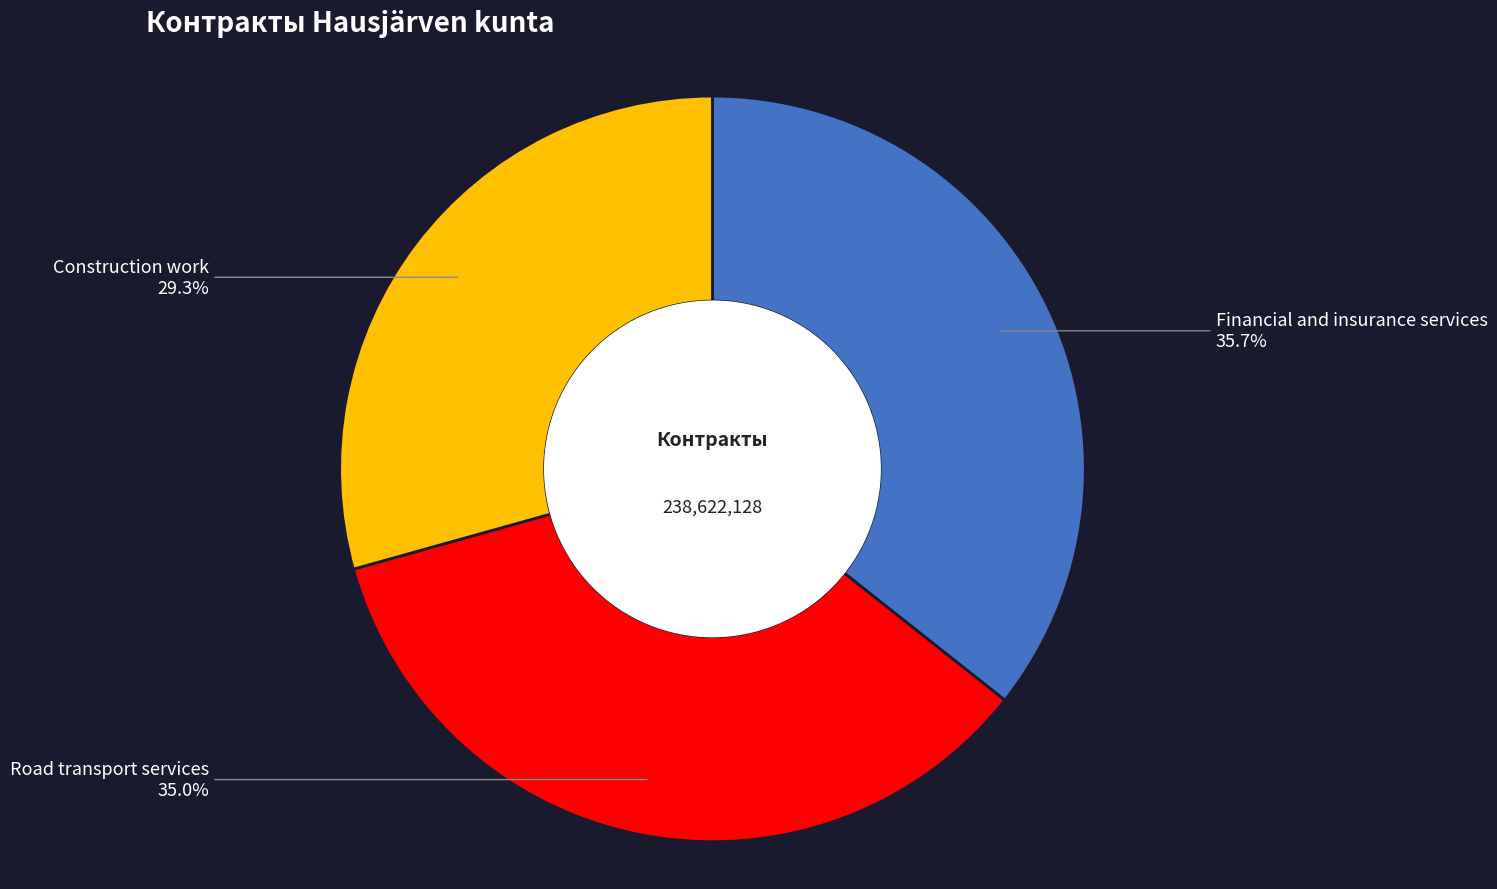

Does any single category account for the majority?

No